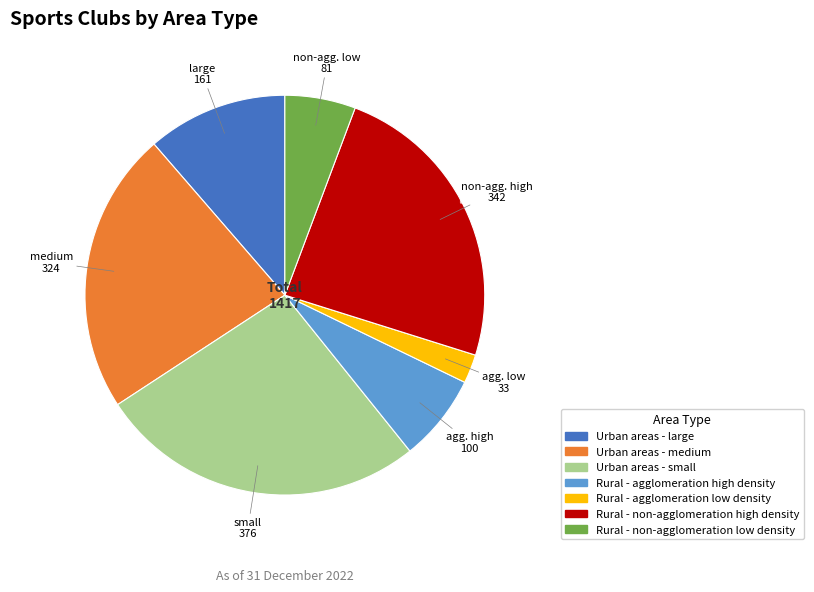

Combined, do Rural - agglomeration low density and Urban areas - medium account for over 50%?

No